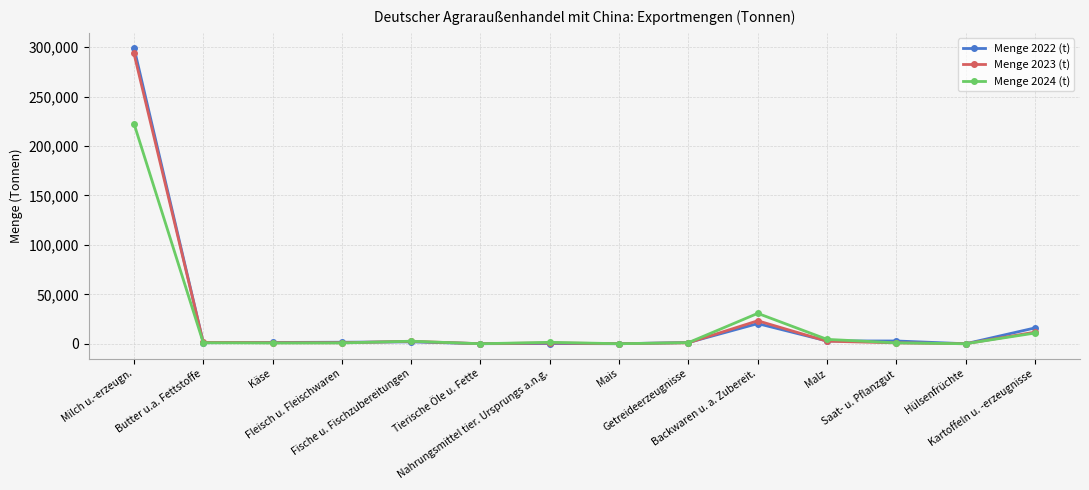

True or false: Menge 2023 (t) has more than 0 interior local peaks.

True